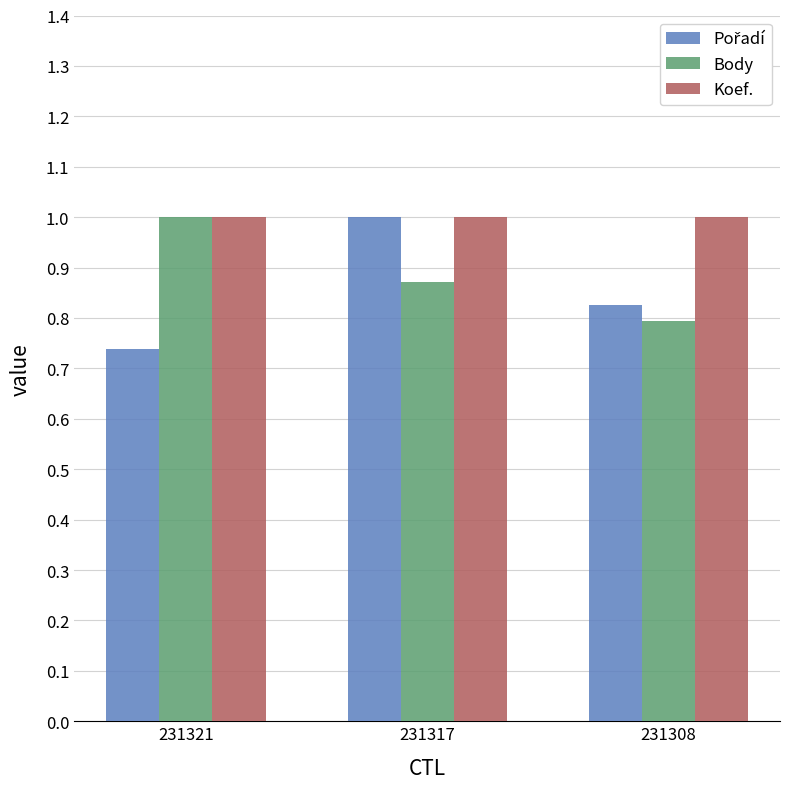

What is the sum of the Koef. values at 231321 and 231317?

2.0